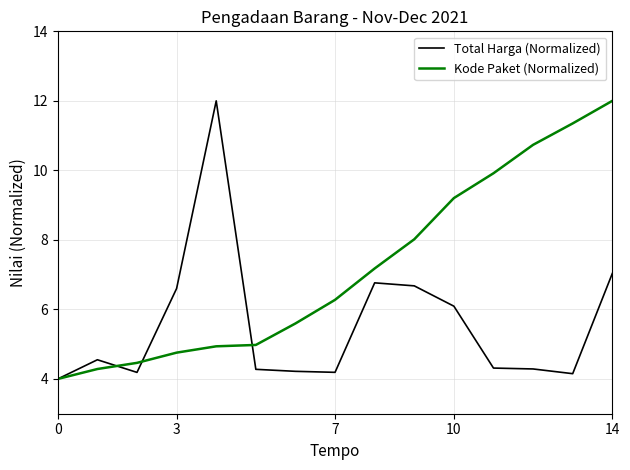

What is the greatest value displayed?

12.0